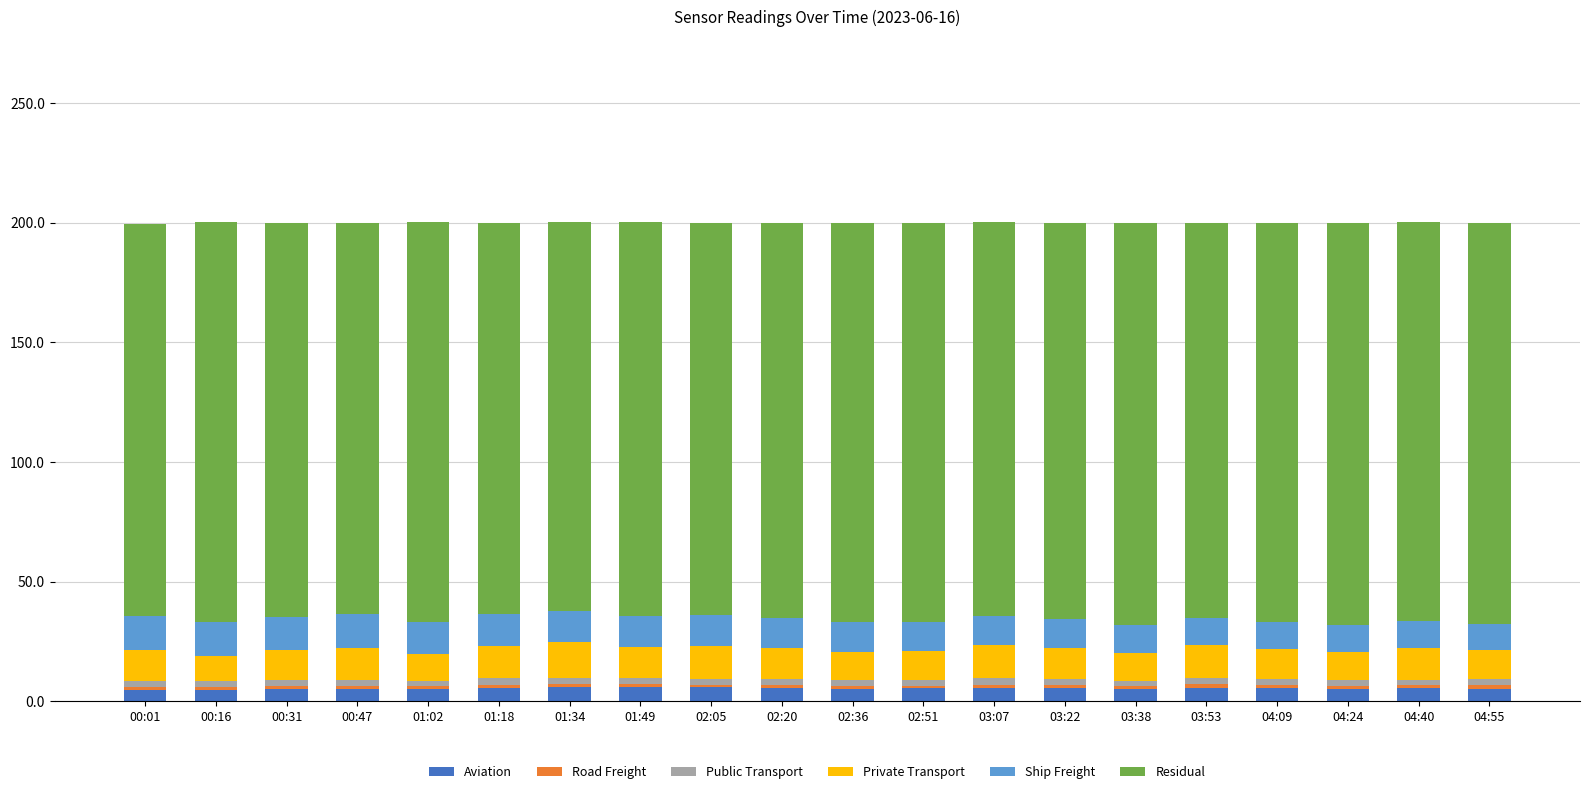

Does the chart contain stacked bars?

Yes